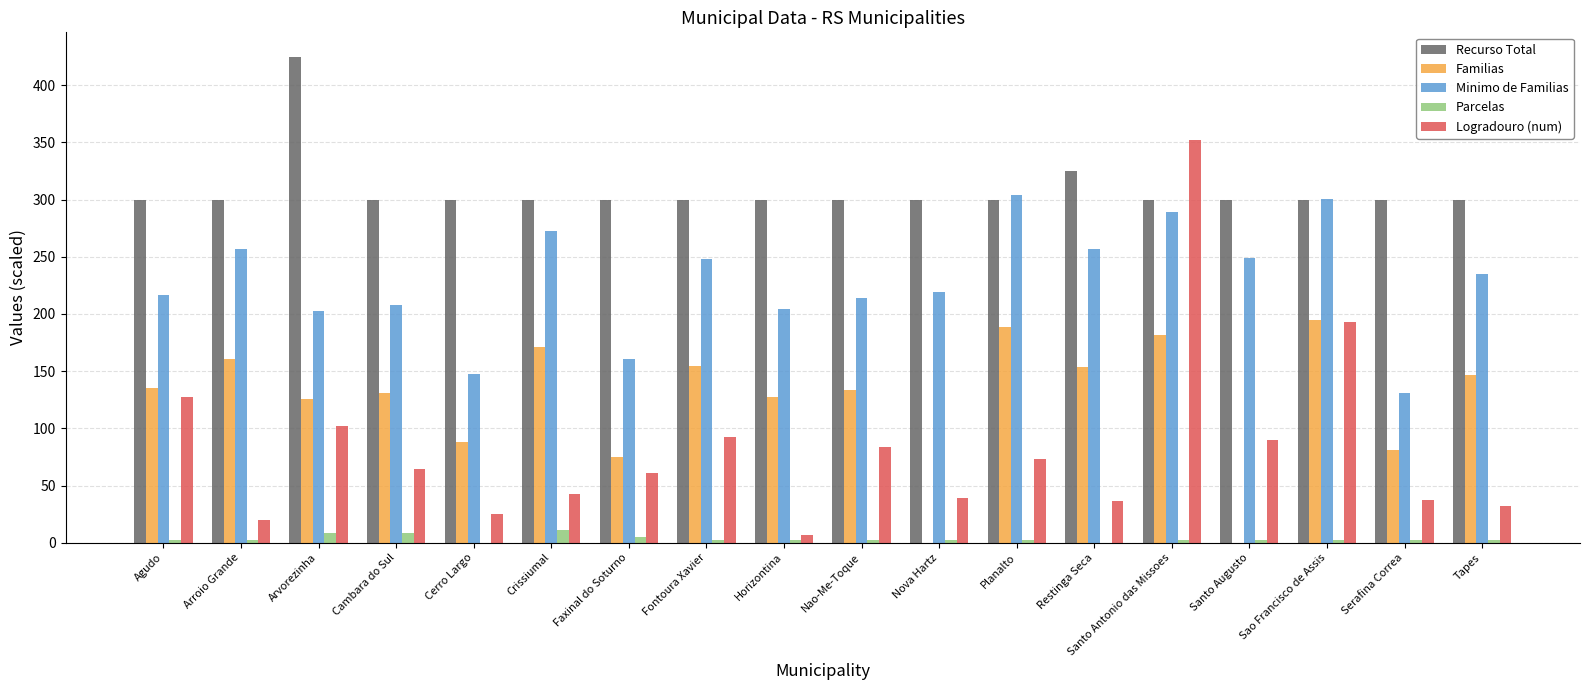

At which category is the sum across all series the highest?

Santo Antonio das Missoes